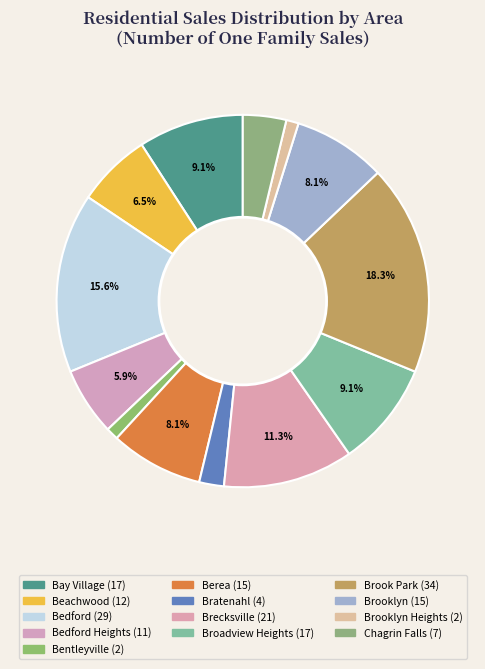

Which slice is the smallest?

Bentleyville